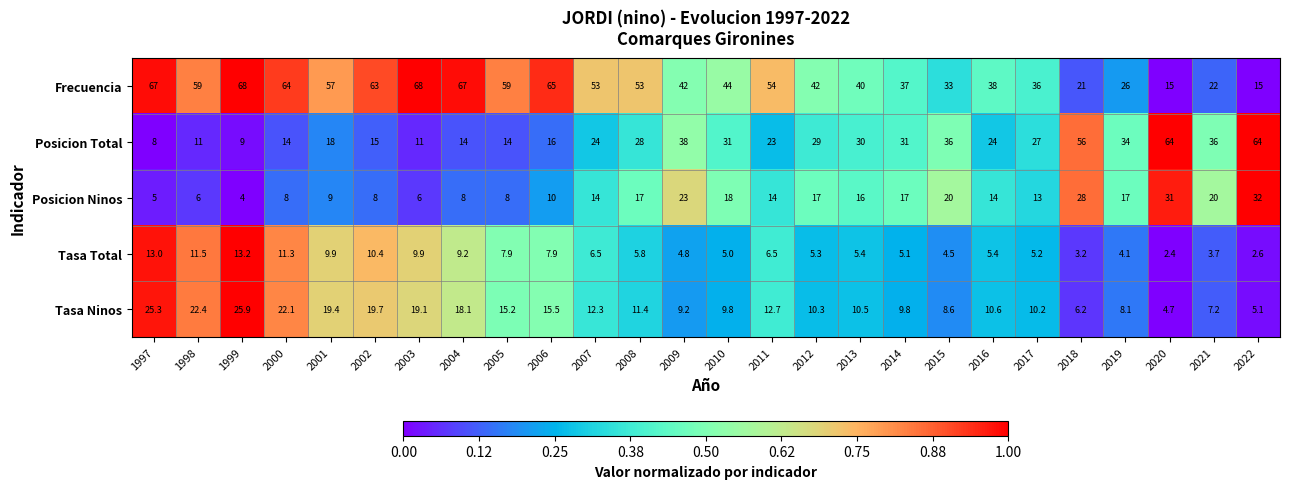

Which series has the largest total across all categories?

Frecuencia